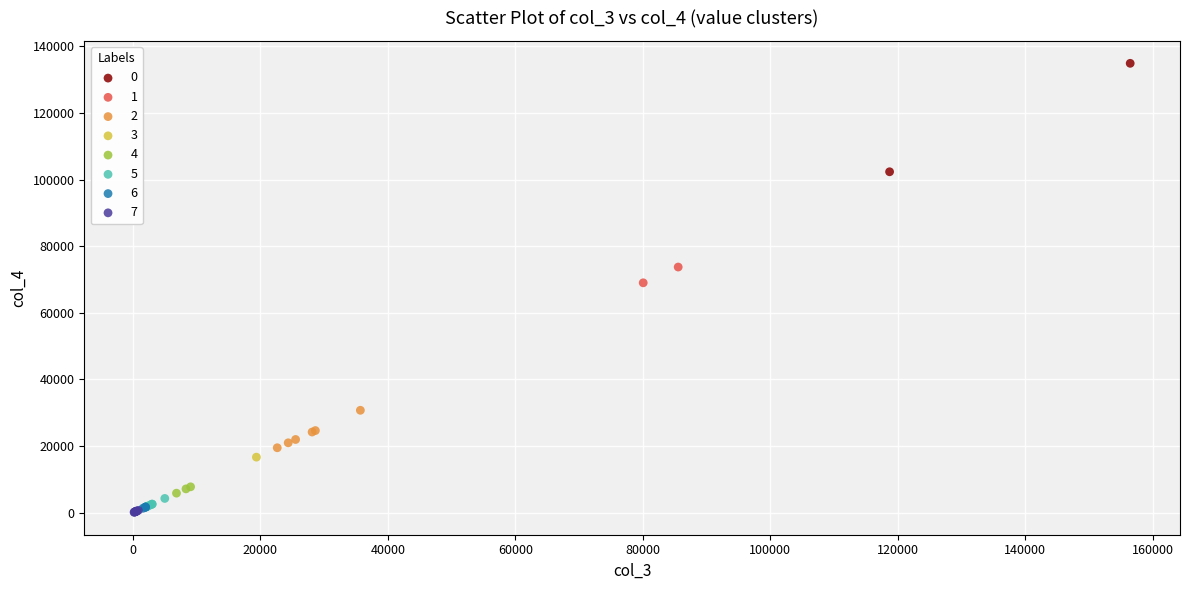

Which series reaches the minimum Y coordinate?

7